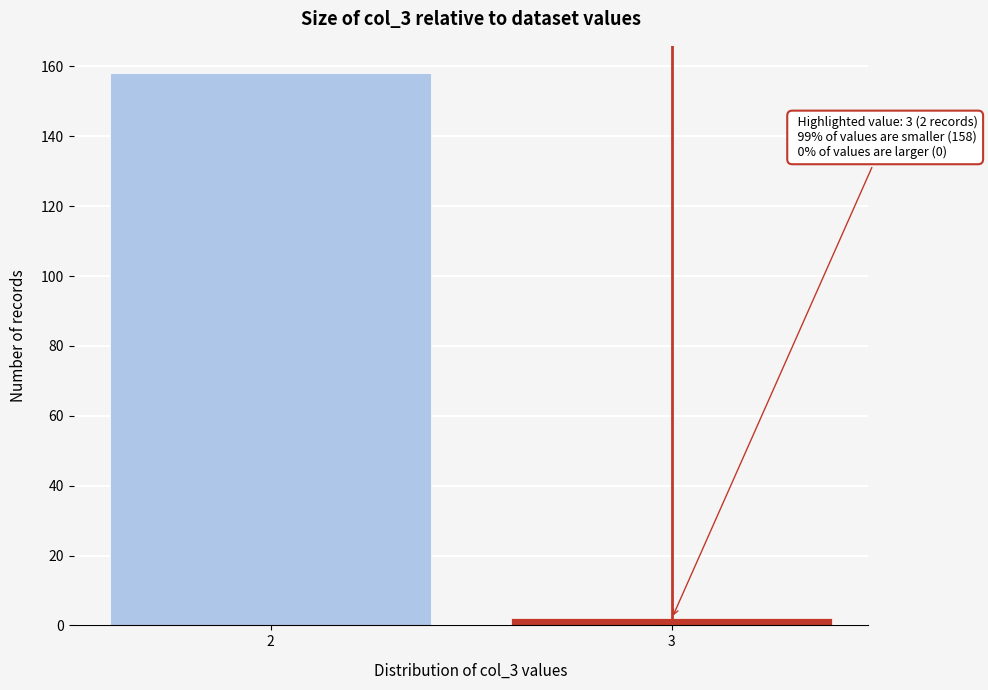

Reading left to right, transcribe all the data shown in this chart.

158	2